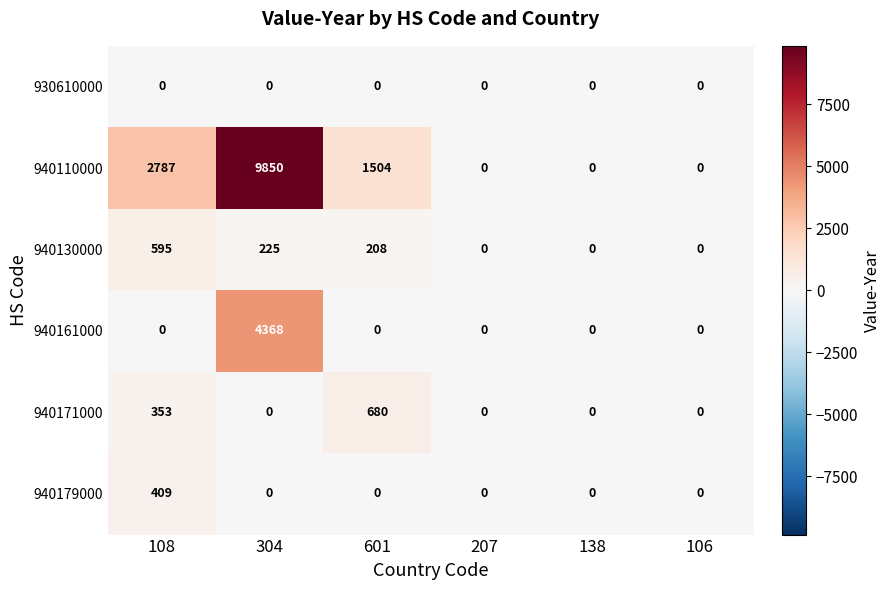

Which series has the largest total across all categories?

940110000